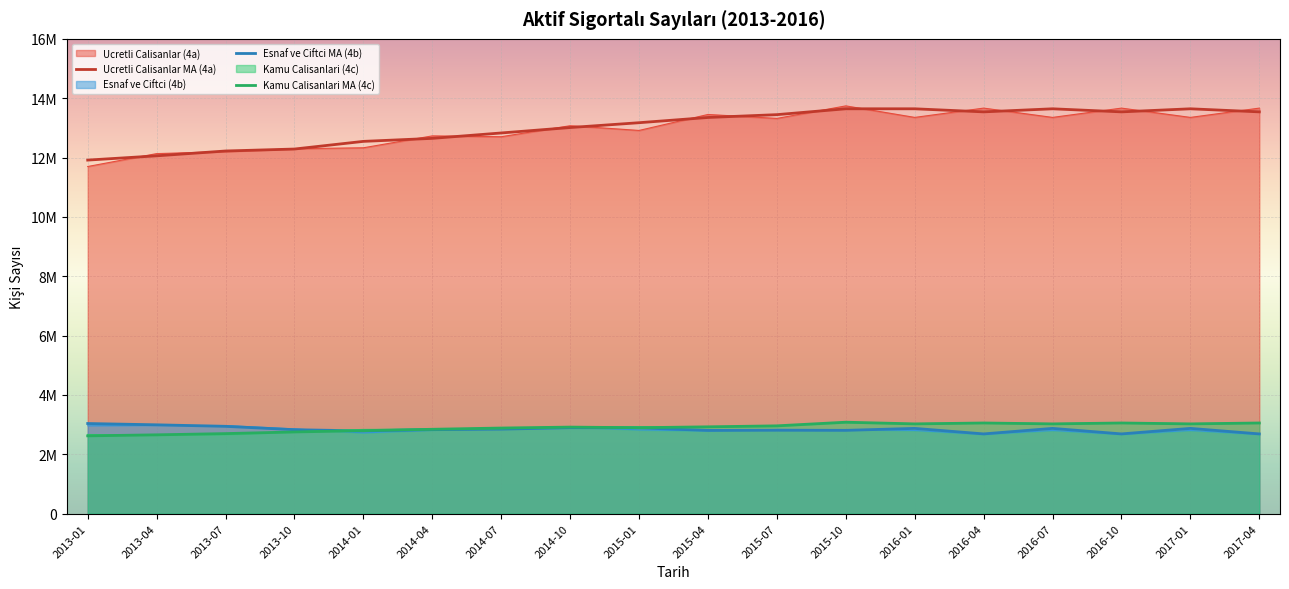

Reading left to right, extract all data points from this chart.

Ucretli Calisanlar MA (4a): 2013-01=11914160	2013-04=12057658	2013-07=12220814	2013-10=12286869	2014-01=12544834	2014-04=12646273	2014-07=12828290	2014-10=13011036	2015-01=13173812	2015-04=13350298	2015-07=13445521	2015-10=13643144	2016-01=13642705	2016-04=13539333	2016-07=13642705	2016-10=13539333	2017-01=13642705	2017-04=13539333
Esnaf ve Ciftci MA (4b): 2013-01=3037259	2013-04=2994049	2013-07=2941852	2013-10=2829363	2014-01=2788483	2014-04=2831443	2014-07=2847998	2014-10=2896806	2015-01=2891838	2015-04=2805372	2015-07=2811057	2015-10=2807096	2016-01=2873302	2016-04=2687387	2016-07=2873302	2016-10=2687387	2017-01=2873302	2017-04=2687387
Kamu Calisanlari MA (4c): 2013-01=2621725	2013-04=2656554	2013-07=2697943	2013-10=2753521	2014-01=2797197	2014-04=2843428	2014-07=2885225	2014-10=2916665	2015-01=2896141	2015-04=2926163	2015-07=2959413	2015-10=3081864	2016-01=3025043	2016-04=3055358	2016-07=3025043	2016-10=3055358	2017-01=3025043	2017-04=3055358